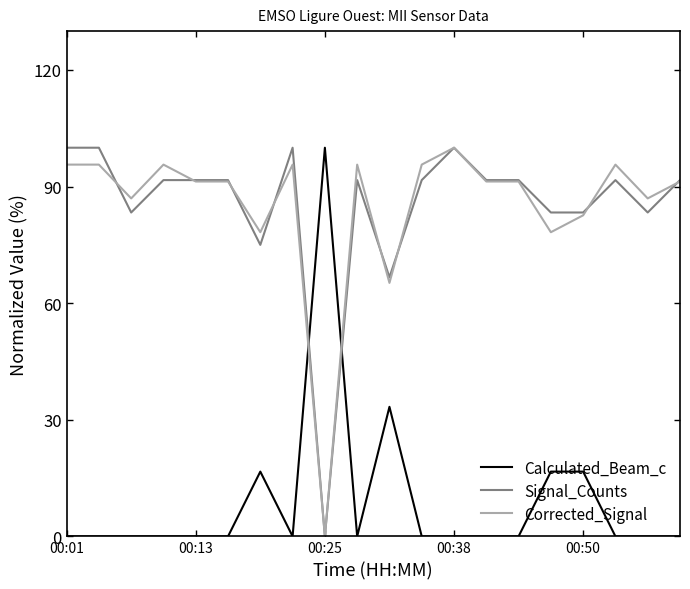

Is this an area chart (filled region under the line)?

No